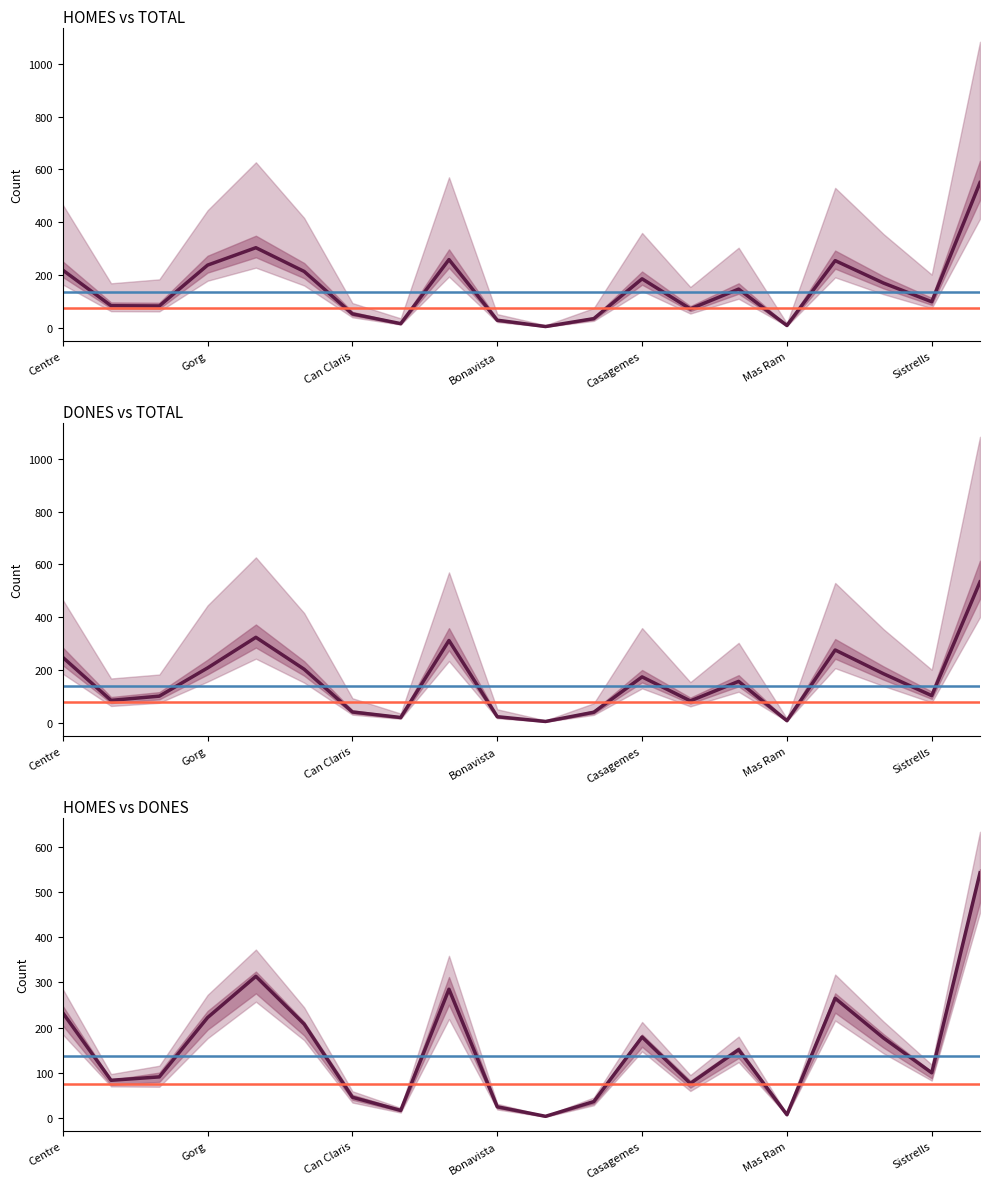

Where is TOTAL nearest to the value 273?

Sant Crist de Can Cabanyes